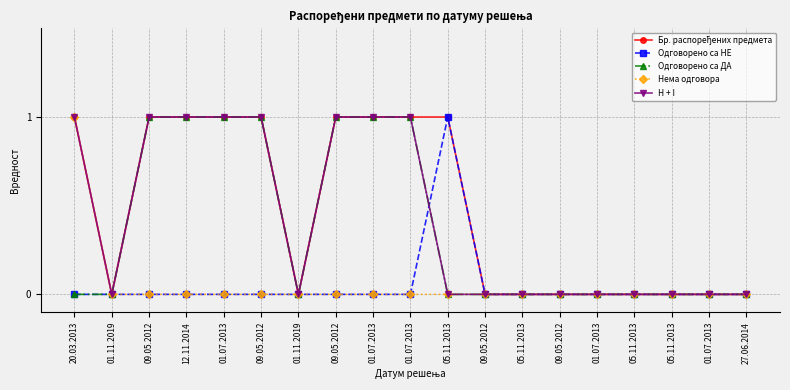

Which category has the lowest value in the H + I series?

01.11.2019